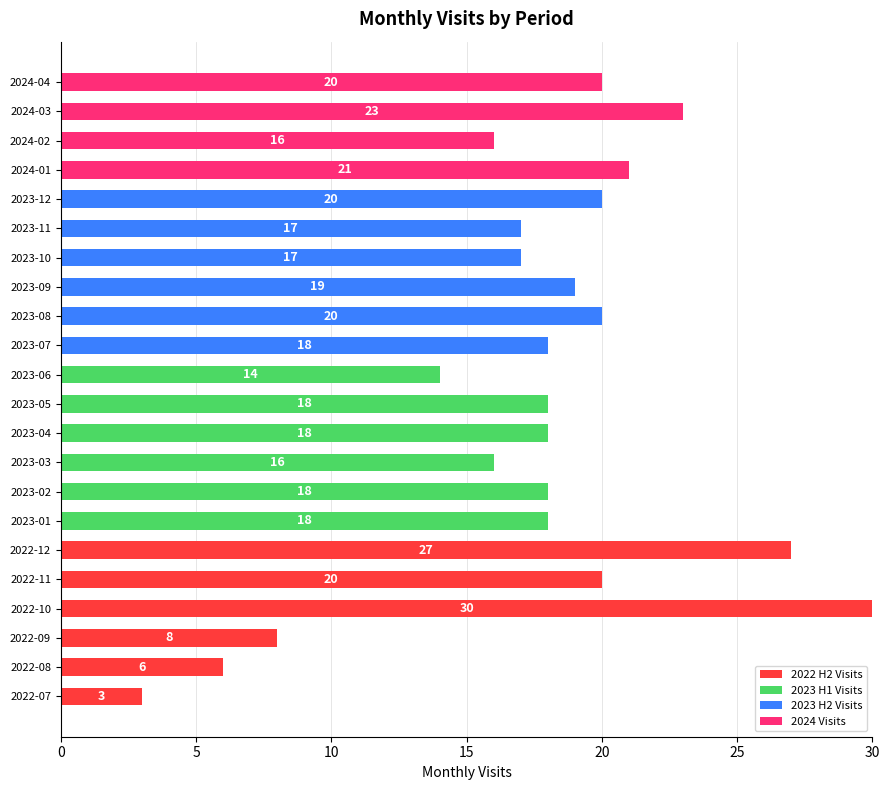

What is the maximum value for 2022 H2 Visits?

30